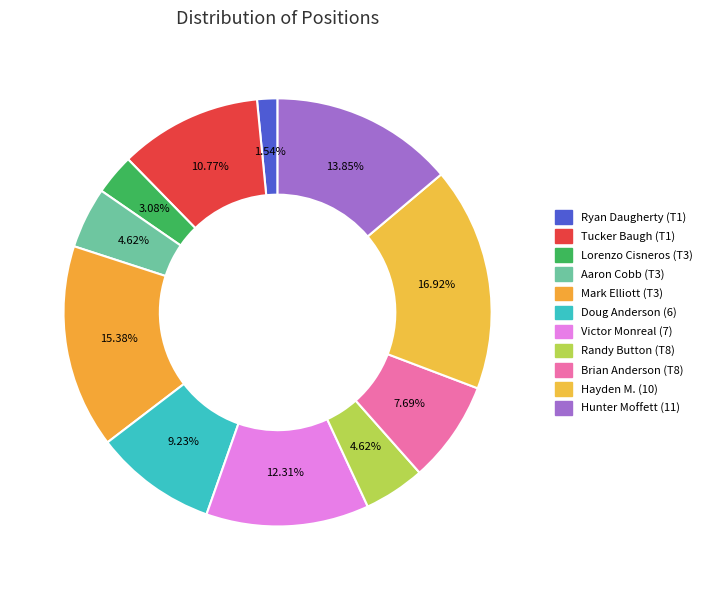

Does any single category account for the majority?

No